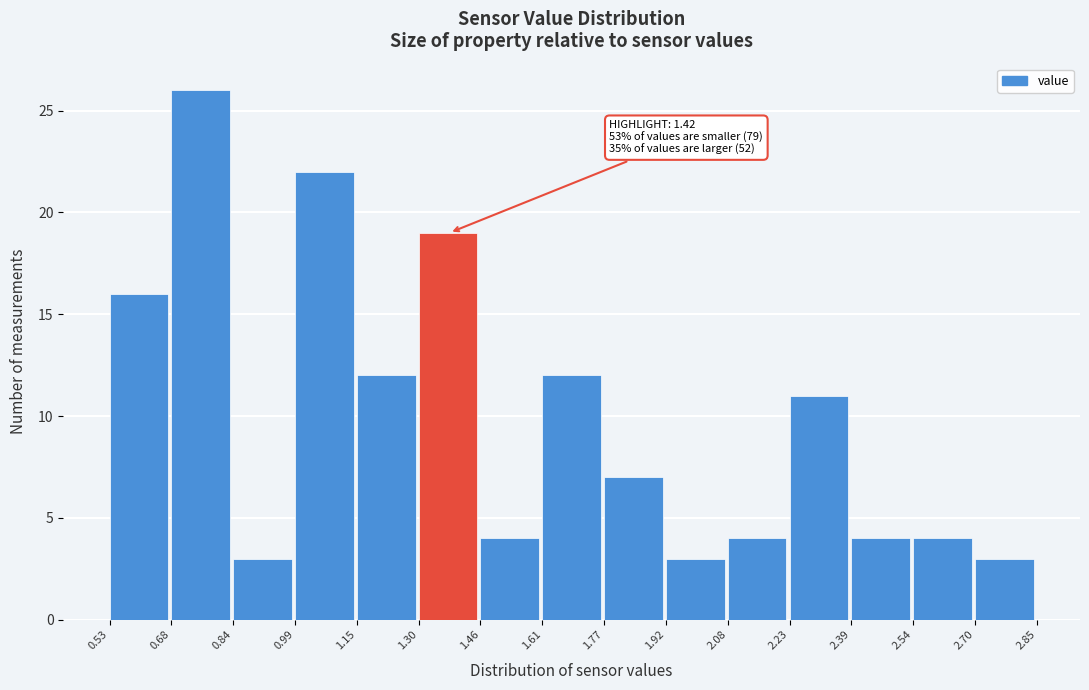

Which range on the x-axis has the tallest bar?

0.68 to 0.84